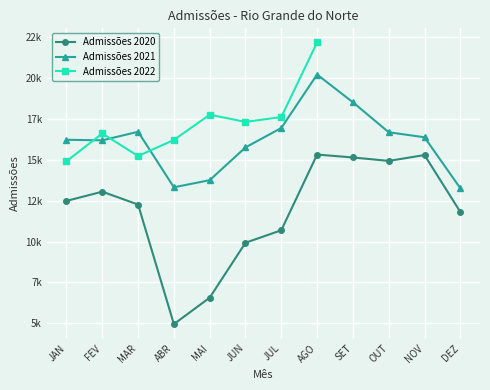

What is the difference between the highest and lowest values at OUT?

1755